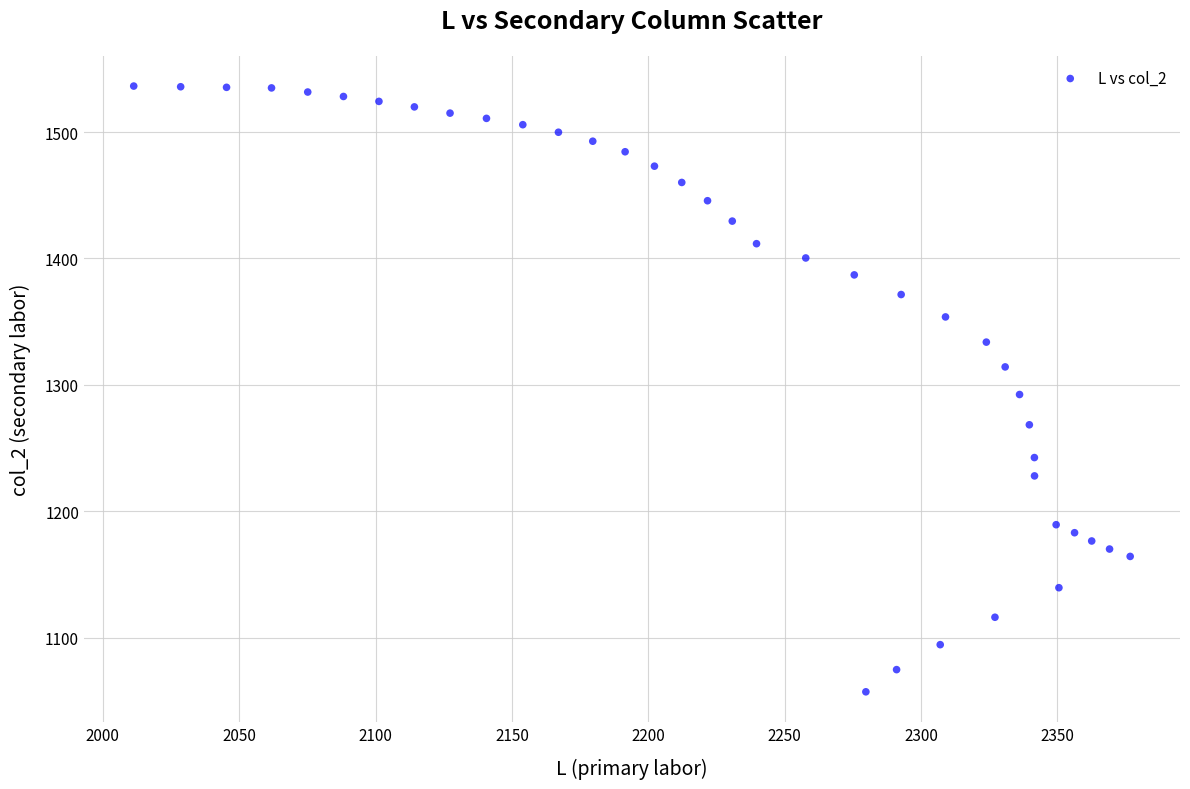

What is the range of X values (max minus min)?

365.4